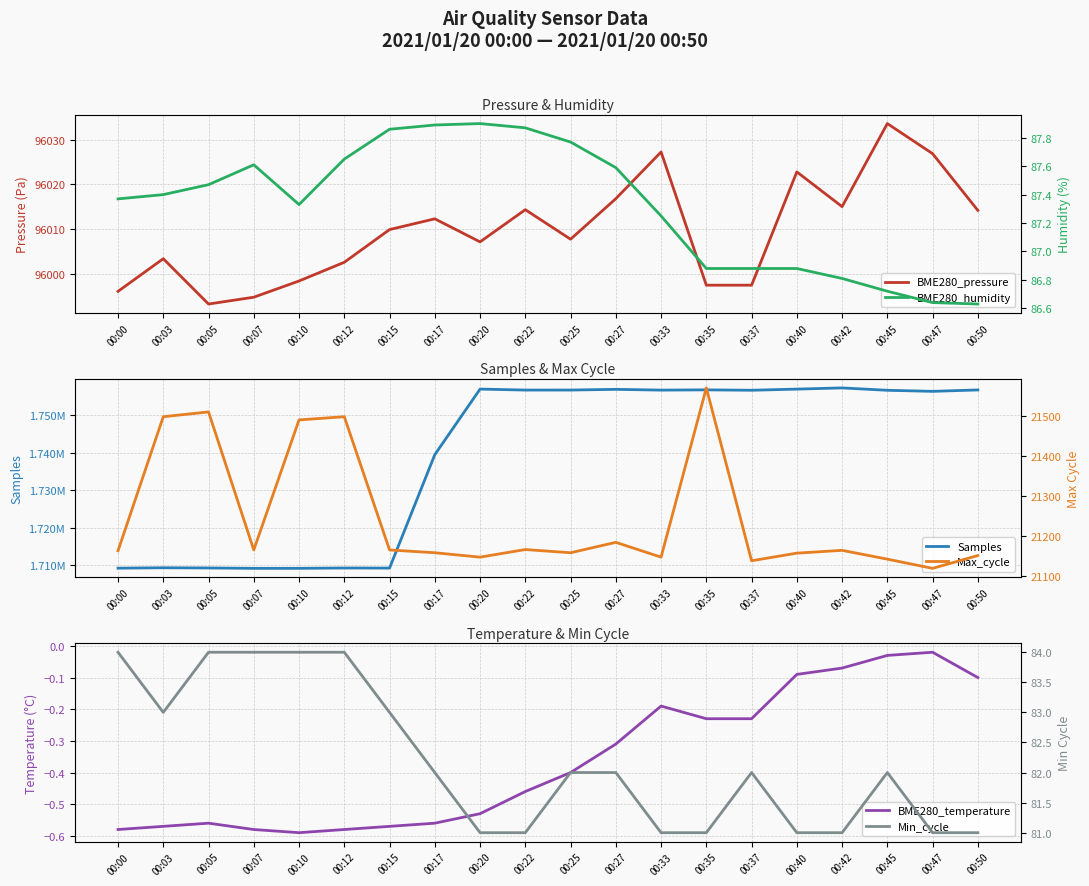

Read the BME280_temperature value at 00:37.

-0.2